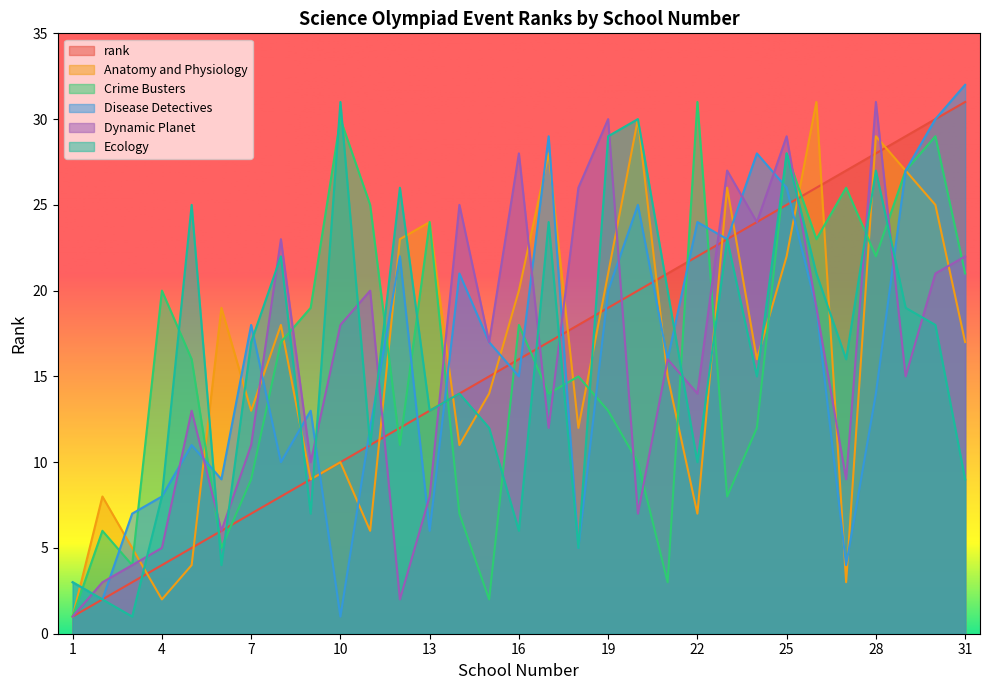

Reading right to left, list all the values displayed in this chart.

rank: 31=31	30=30	29=29	28=28	27=27	26=26	25=25	24=24	23=23	22=22	21=21	20=20	19=19	18=18	17=17	16=16	15=15	14=14	13=13	12=12	11=11	10=10	9=9	8=8	7=7	6=6	5=5	4=4	3=3	2=2	1=1
Anatomy and Physiology: 31=17	30=25	29=27	28=29	27=3	26=31	25=22	24=16	23=26	22=7	21=15	20=30	19=21	18=12	17=28	16=20	15=14	14=11	13=24	12=23	11=6	10=10	9=9	8=18	7=13	6=19	5=4	4=2	3=5	2=8	1=1
Crime Busters: 31=21	30=29	29=27	28=22	27=26	26=23	25=28	24=12	23=8	22=31	21=3	20=10	19=13	18=15	17=14	16=18	15=2	14=7	13=24	12=11	11=25	10=30	9=19	8=17	7=9	6=5	5=16	4=20	3=4	2=6	1=1
Disease Detectives: 31=32	30=30	29=27	28=14	27=4	26=19	25=26	24=28	23=23	22=24	21=16	20=25	19=20	18=5	17=29	16=15	15=17	14=21	13=6	12=22	11=12	10=1	9=13	8=10	7=18	6=9	5=11	4=8	3=7	2=2	1=3
Dynamic Planet: 31=22	30=21	29=15	28=31	27=9	26=19	25=29	24=24	23=27	22=14	21=16	20=7	19=30	18=26	17=12	16=28	15=17	14=25	13=8	12=2	11=20	10=18	9=10	8=23	7=11	6=6	5=13	4=5	3=4	2=3	1=1
Ecology: 31=9	30=18	29=19	28=27	27=16	26=21	25=28	24=15	23=23	22=10	21=20	20=30	19=29	18=5	17=24	16=6	15=12	14=14	13=13	12=26	11=11	10=31	9=7	8=22	7=17	6=4	5=25	4=8	3=1	2=2	1=3